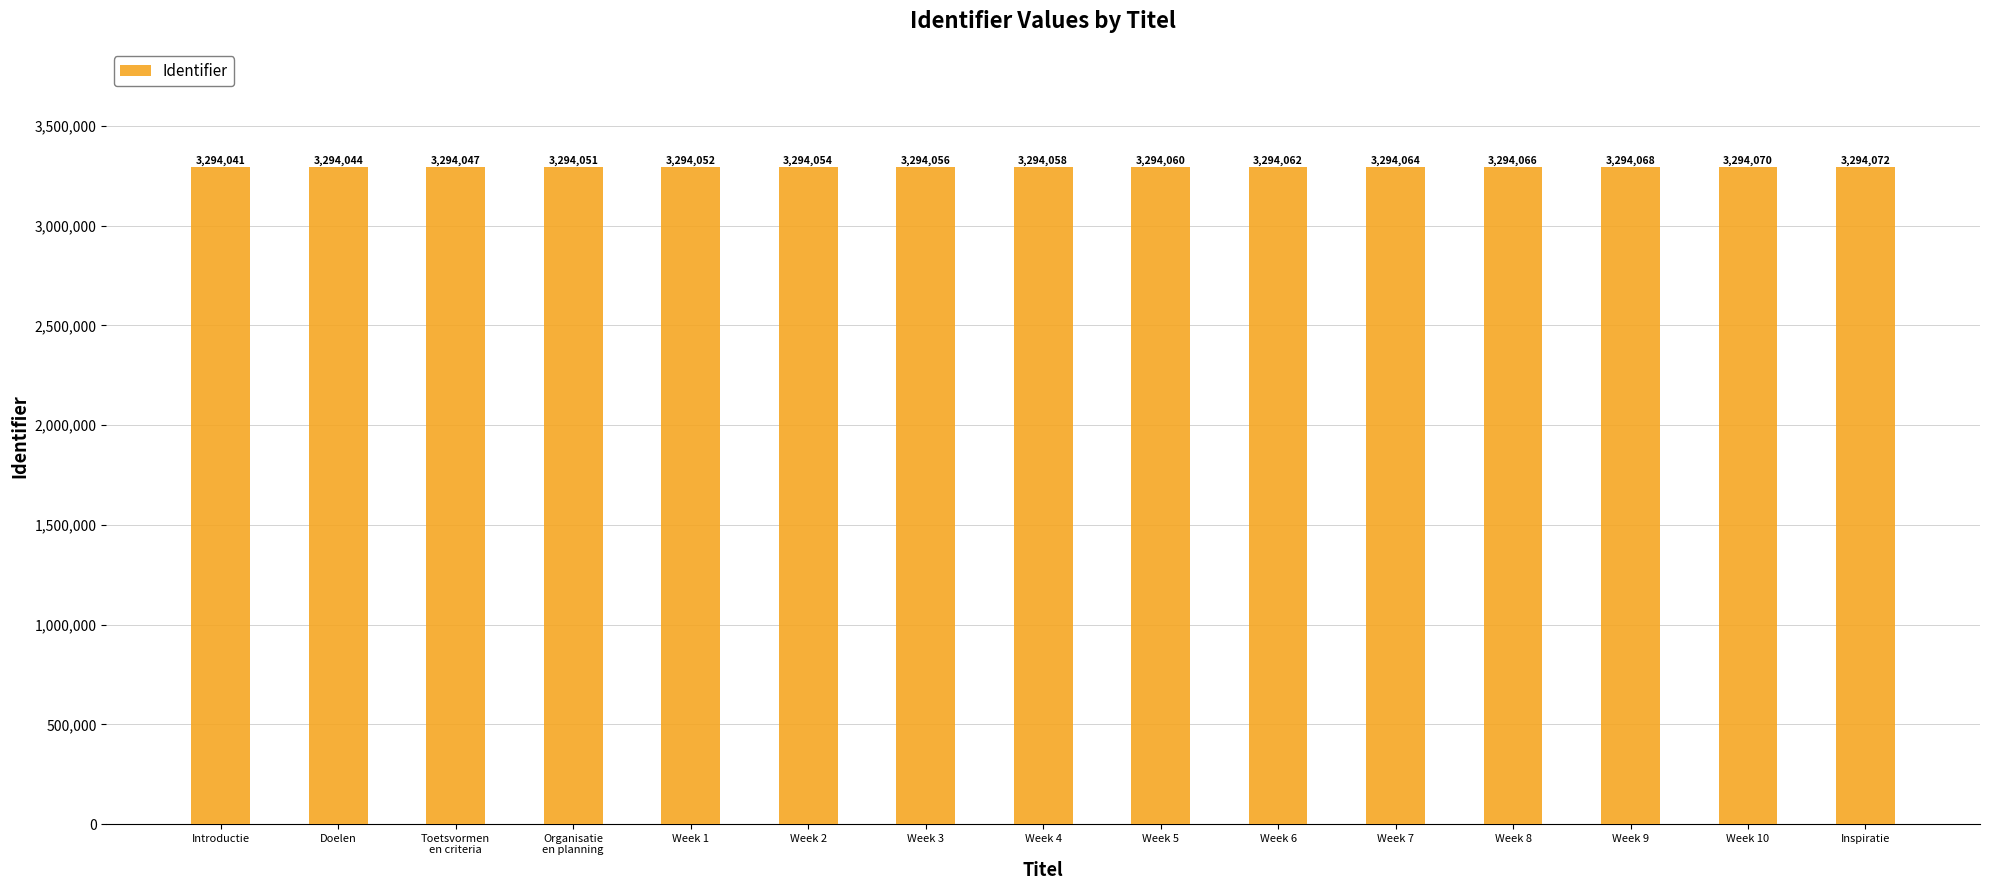

What is the change in value from Doelen to Week 4?

+14